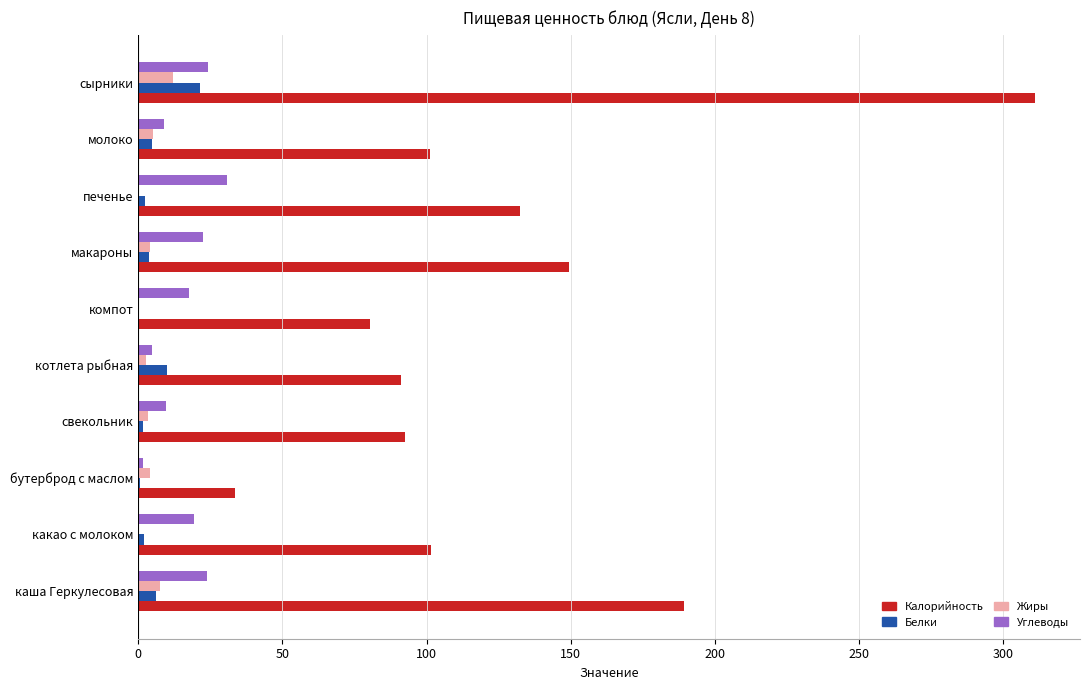

Between печенье and молоко, which series saw the biggest shift?

Калорийность